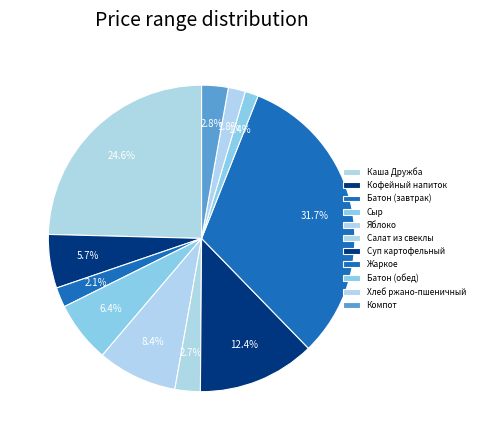

Is there a majority slice in this chart?

No